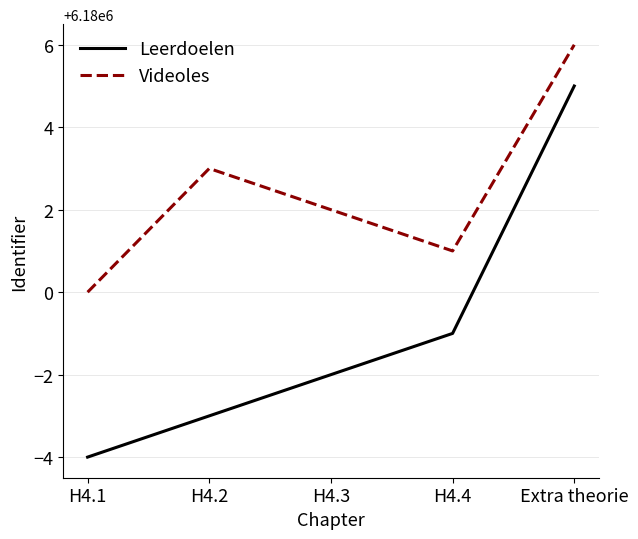

What position from the left is H4.1?

1